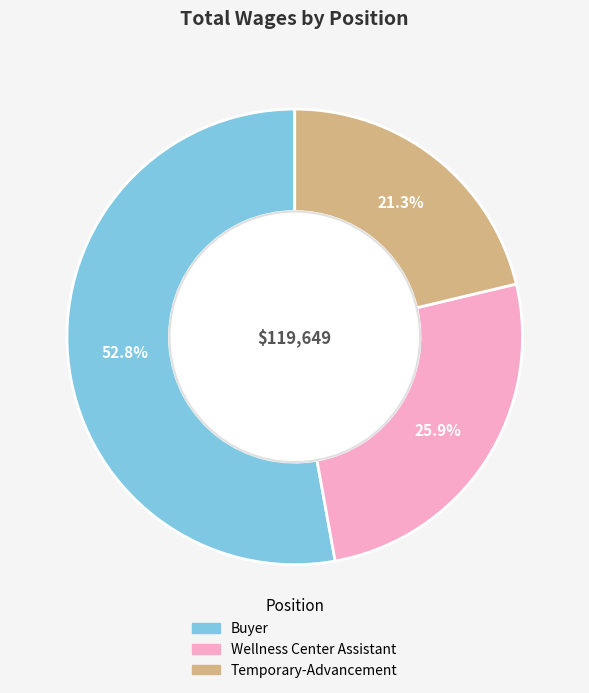

How much of the chart is everything except Buyer?

47.2%